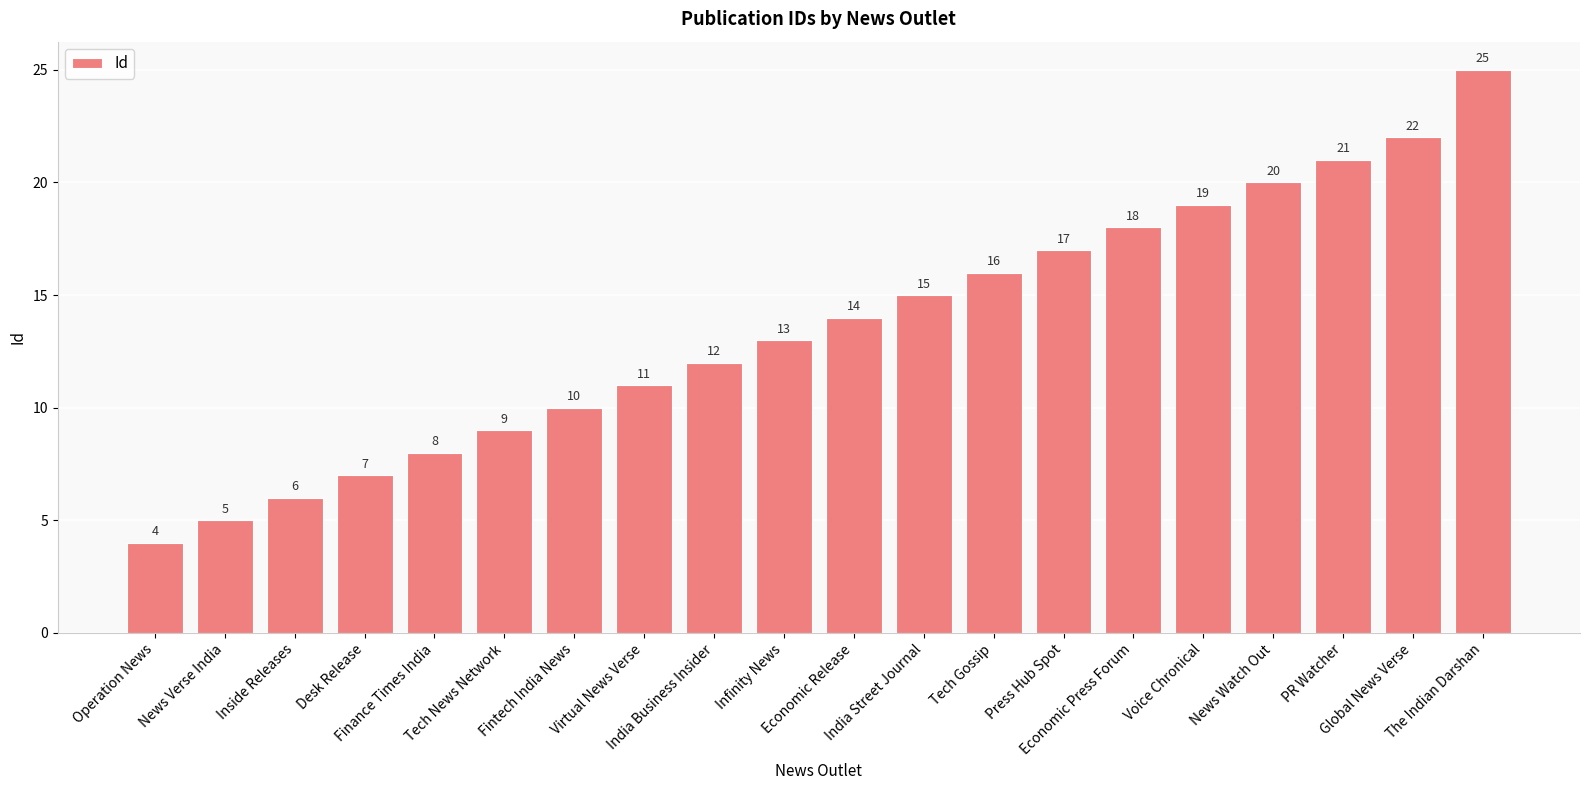

What is the sum of the values at Virtual News Verse and India Street Journal?

26